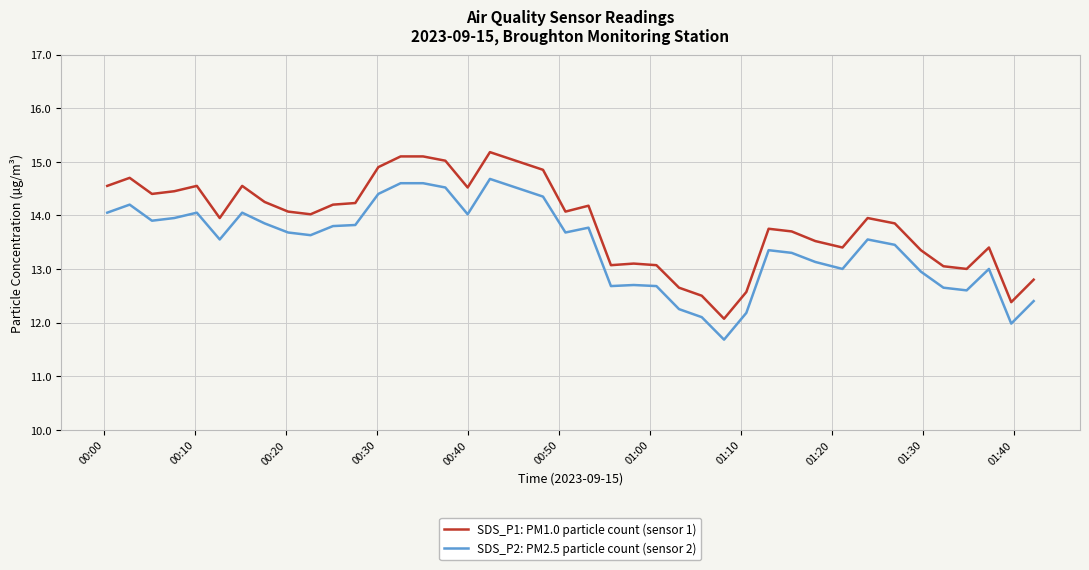

What is the minimum value shown in the chart?

11.7